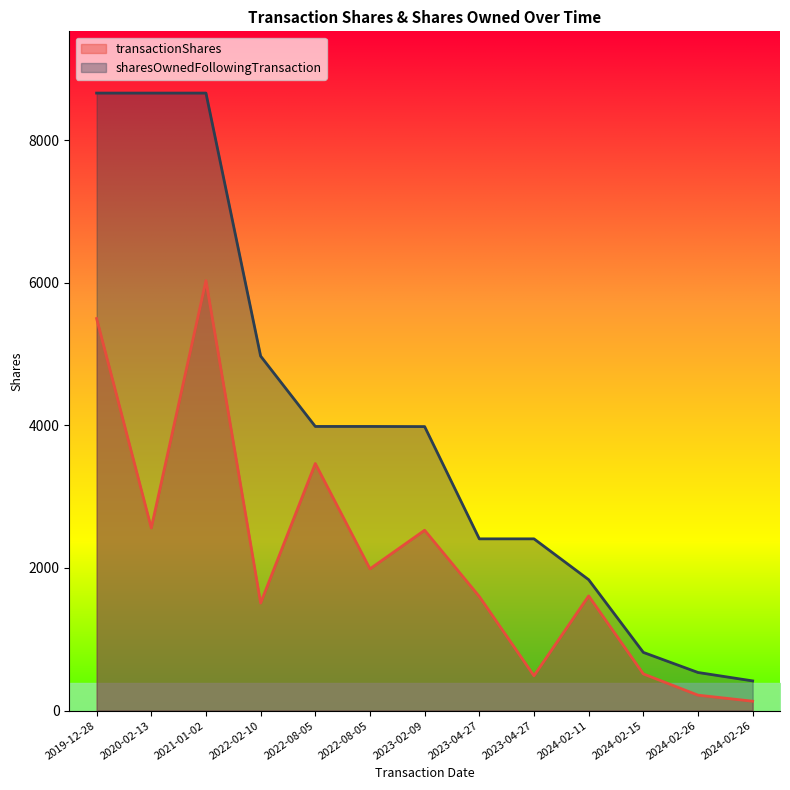

What are all the series names shown in the legend?

transactionShares, sharesOwnedFollowingTransaction